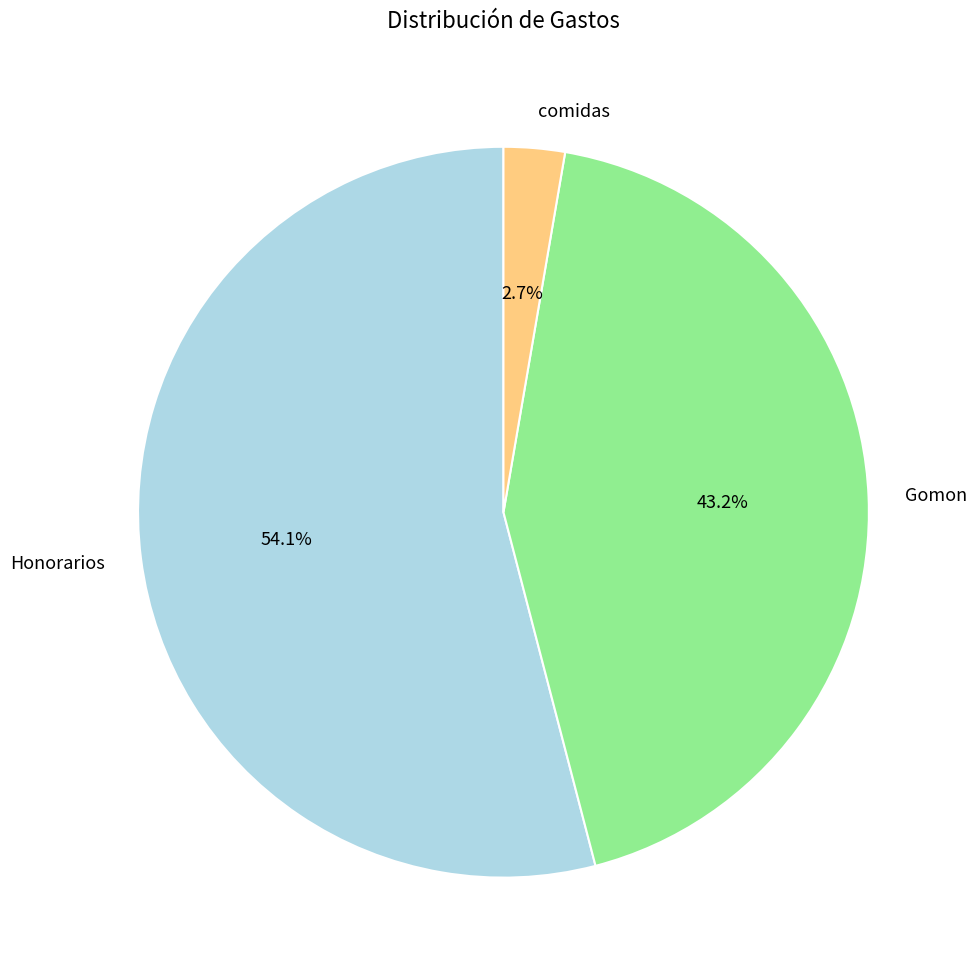

To the nearest percent, what portion does comidas represent?

3%